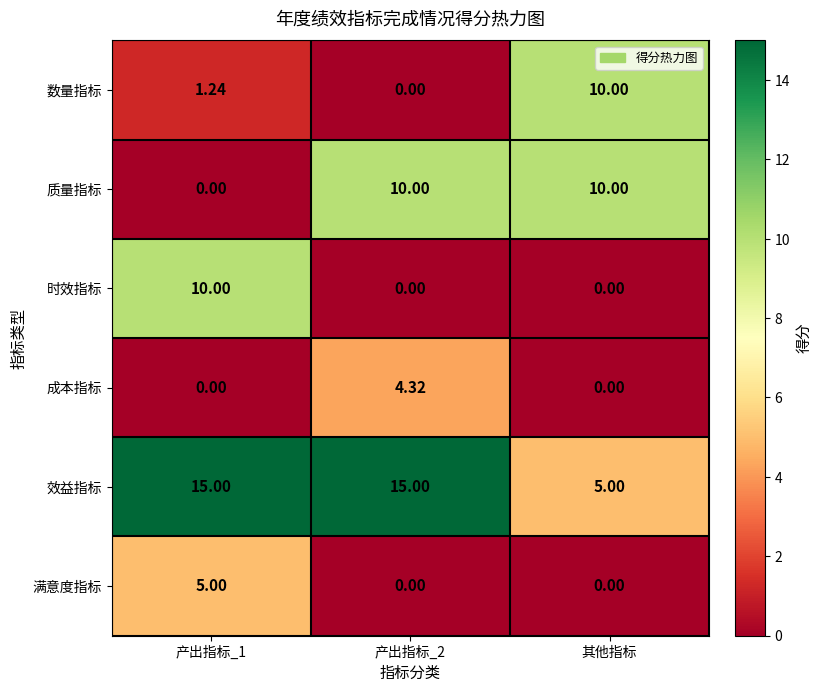

Which series has the largest total across all categories?

效益指标